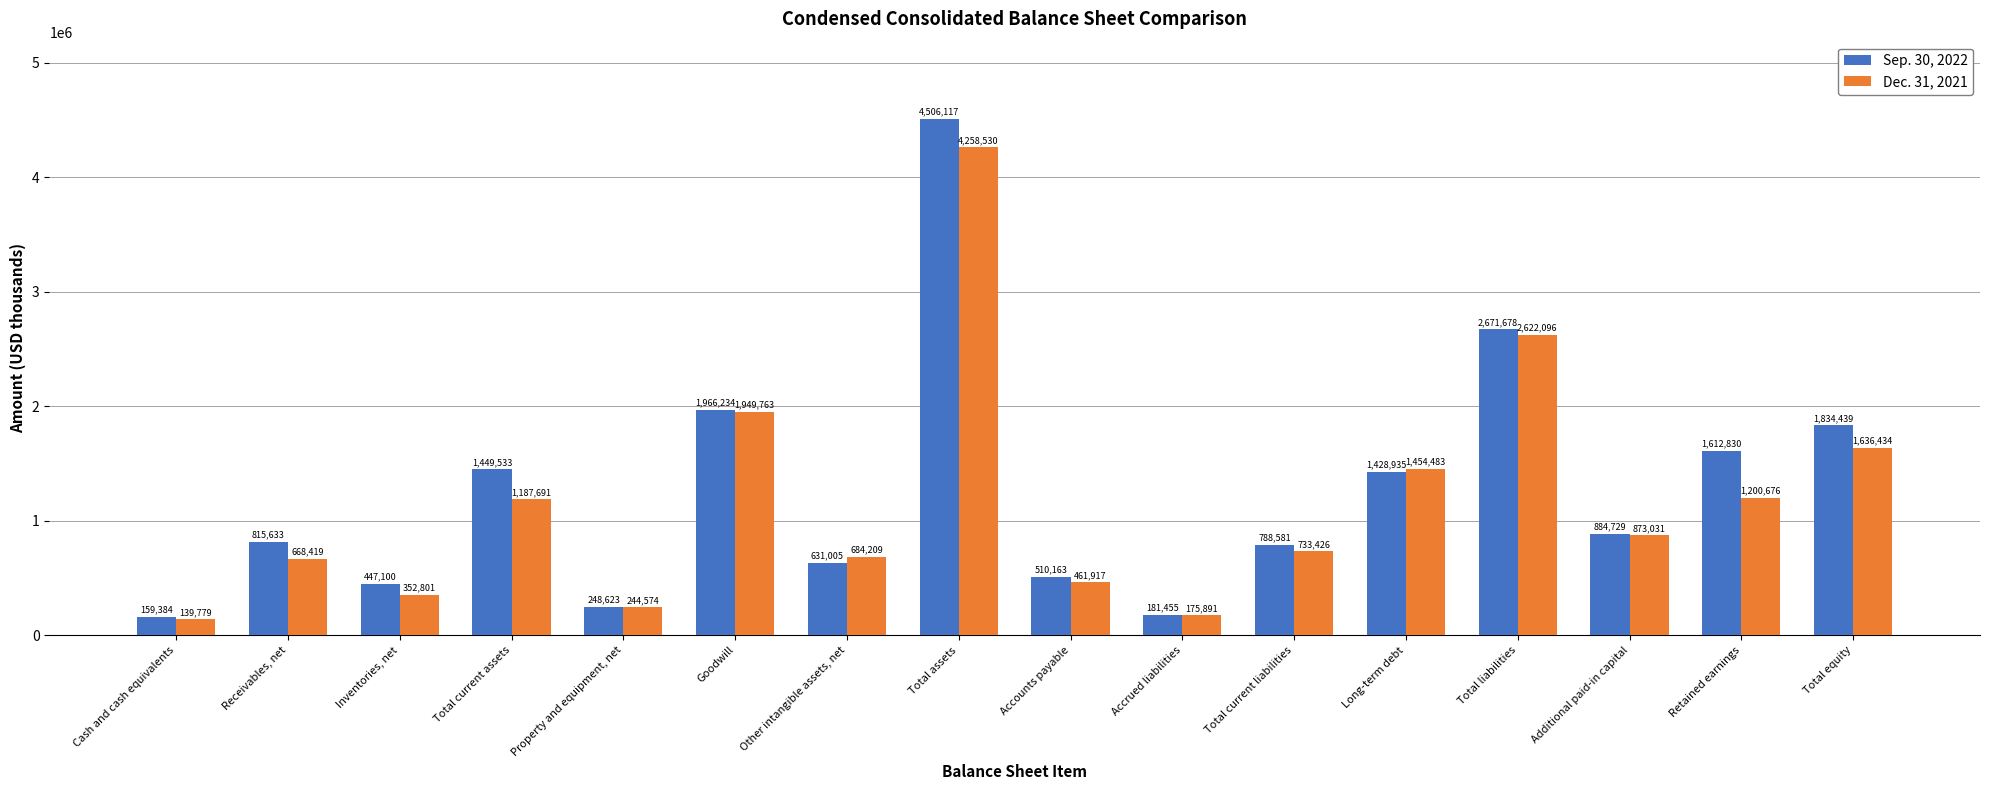

Is it true that Dec. 31, 2021 equals 1949763 at Goodwill?

True